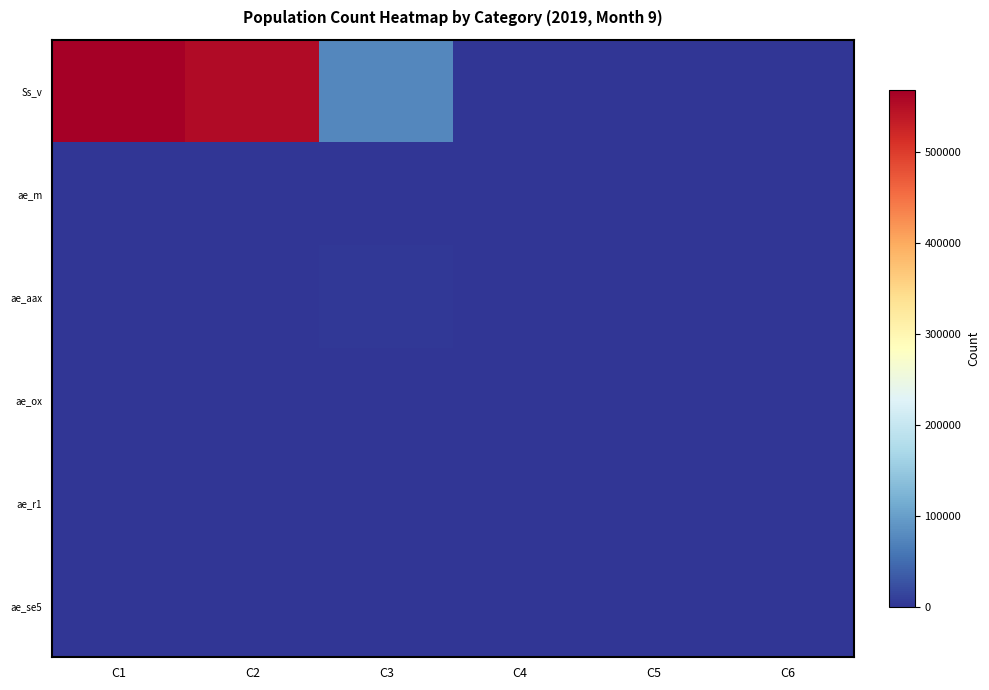

What is the maximum value shown in the chart?

568931